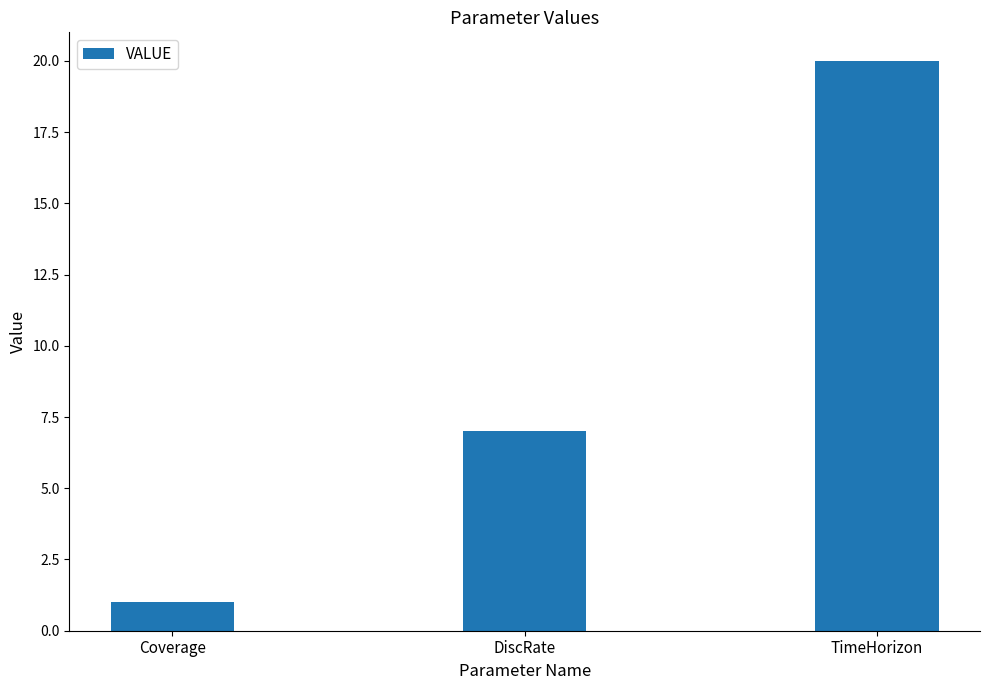

Read the value at TimeHorizon, to the nearest 10.

20